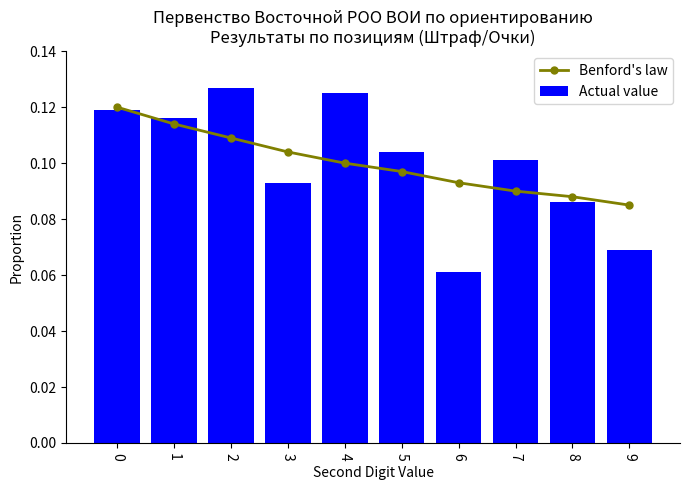

What is the value of the Benford's law bar at the 4th from the left?

0.1